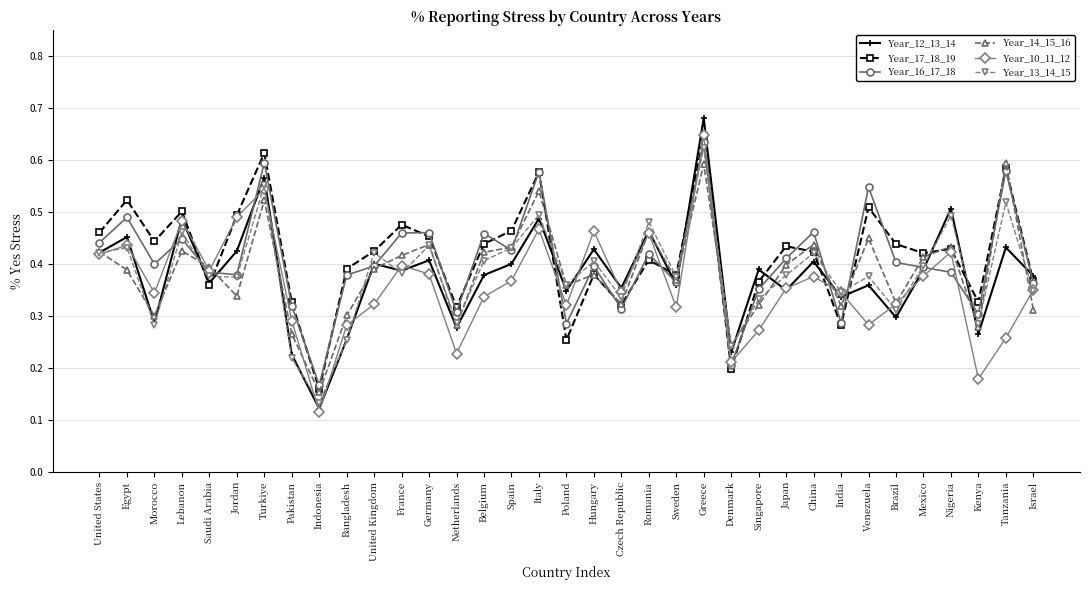

How many interior local valleys does the Year_10_11_12 series have?

10